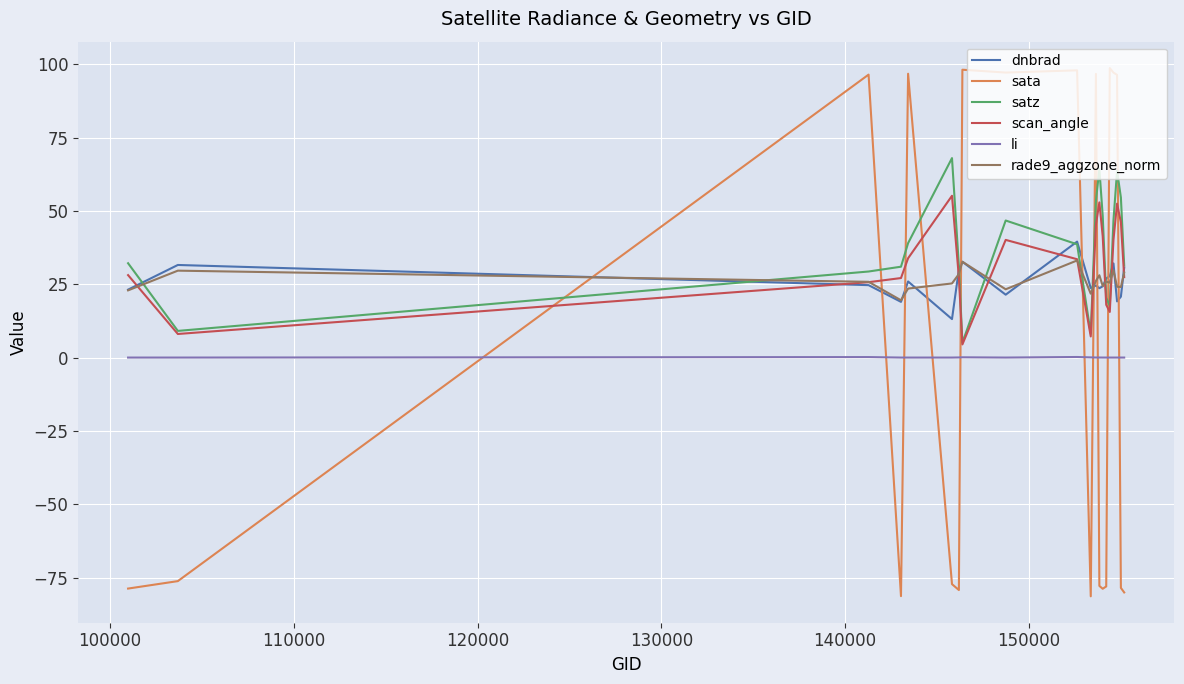

How many intersections are there between satz and rade9_aggzone_norm?

8